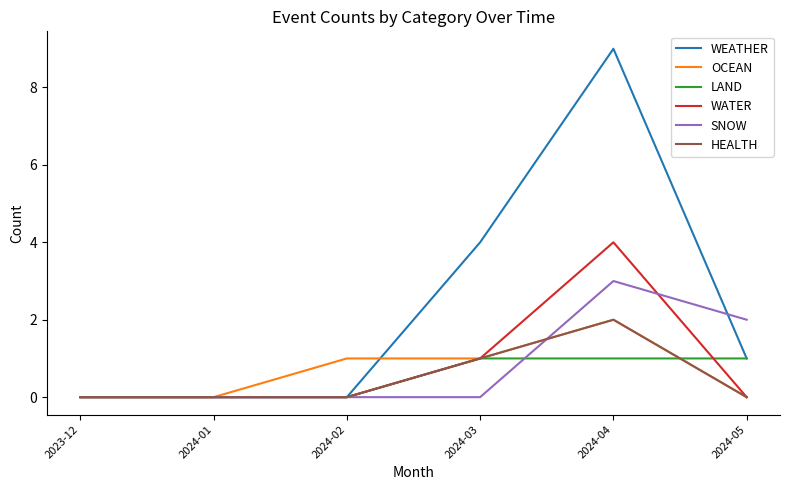

Does the chart have visible grid lines?

No